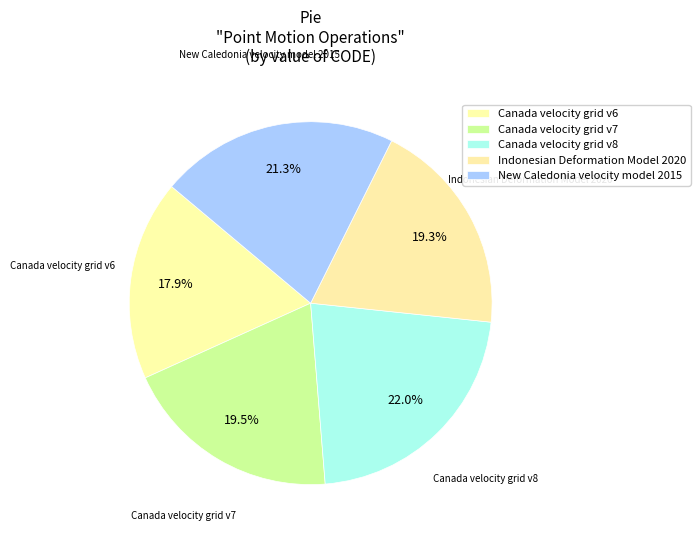

Rank the categories by value from lowest to highest.

Canada velocity grid v6, Indonesian Deformation Model 2020, Canada velocity grid v7, New Caledonia velocity model 2015, Canada velocity grid v8